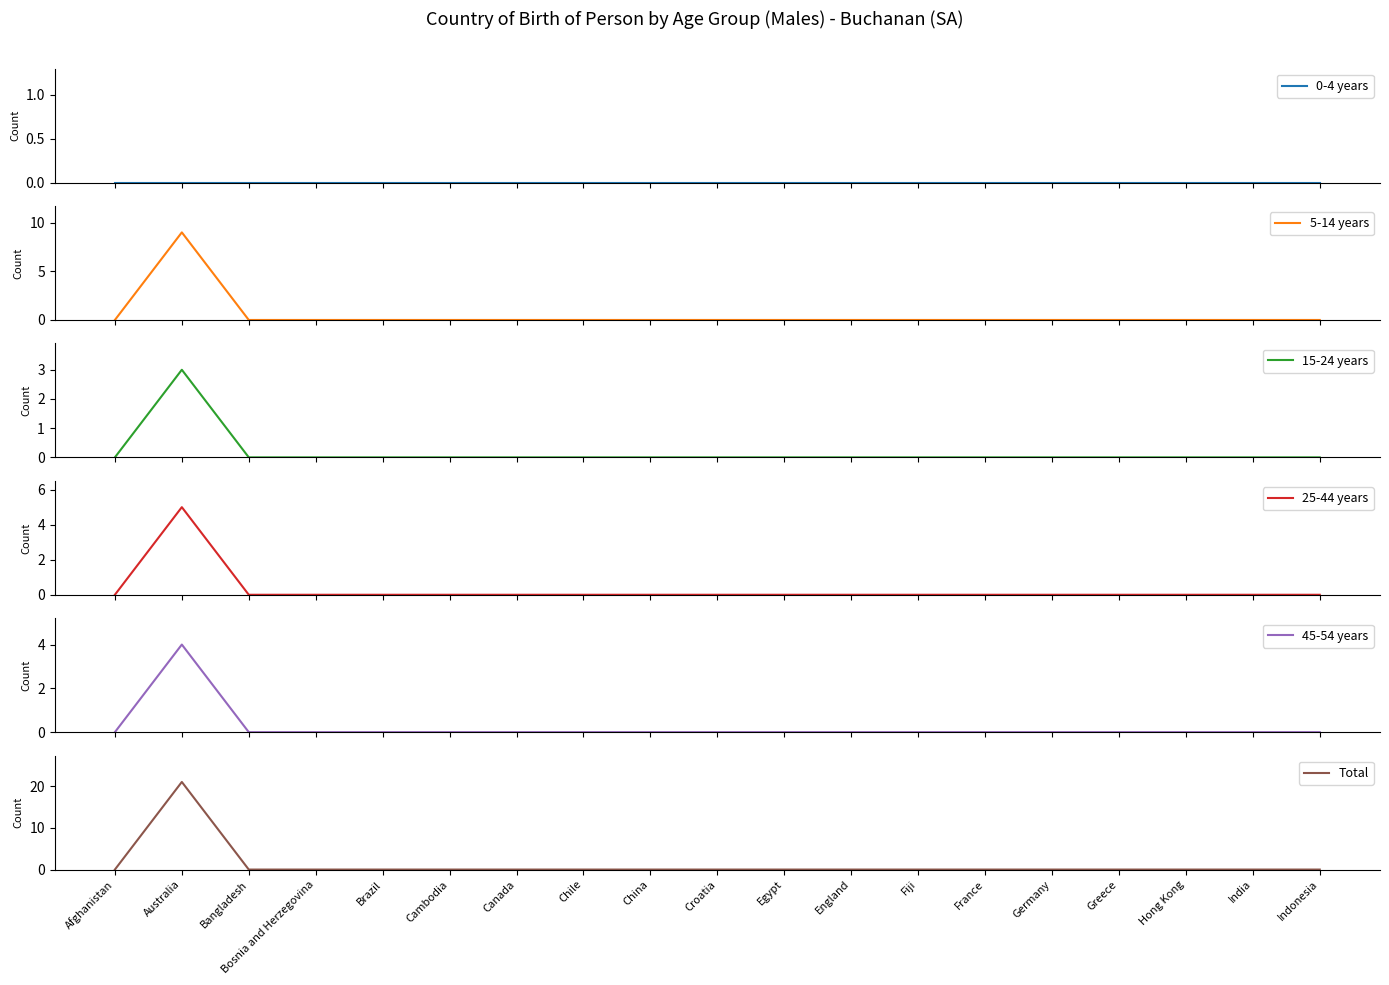

At Bangladesh, list the series in order from largest to smallest.

0-4 years, 5-14 years, 15-24 years, 25-44 years, 45-54 years, Total